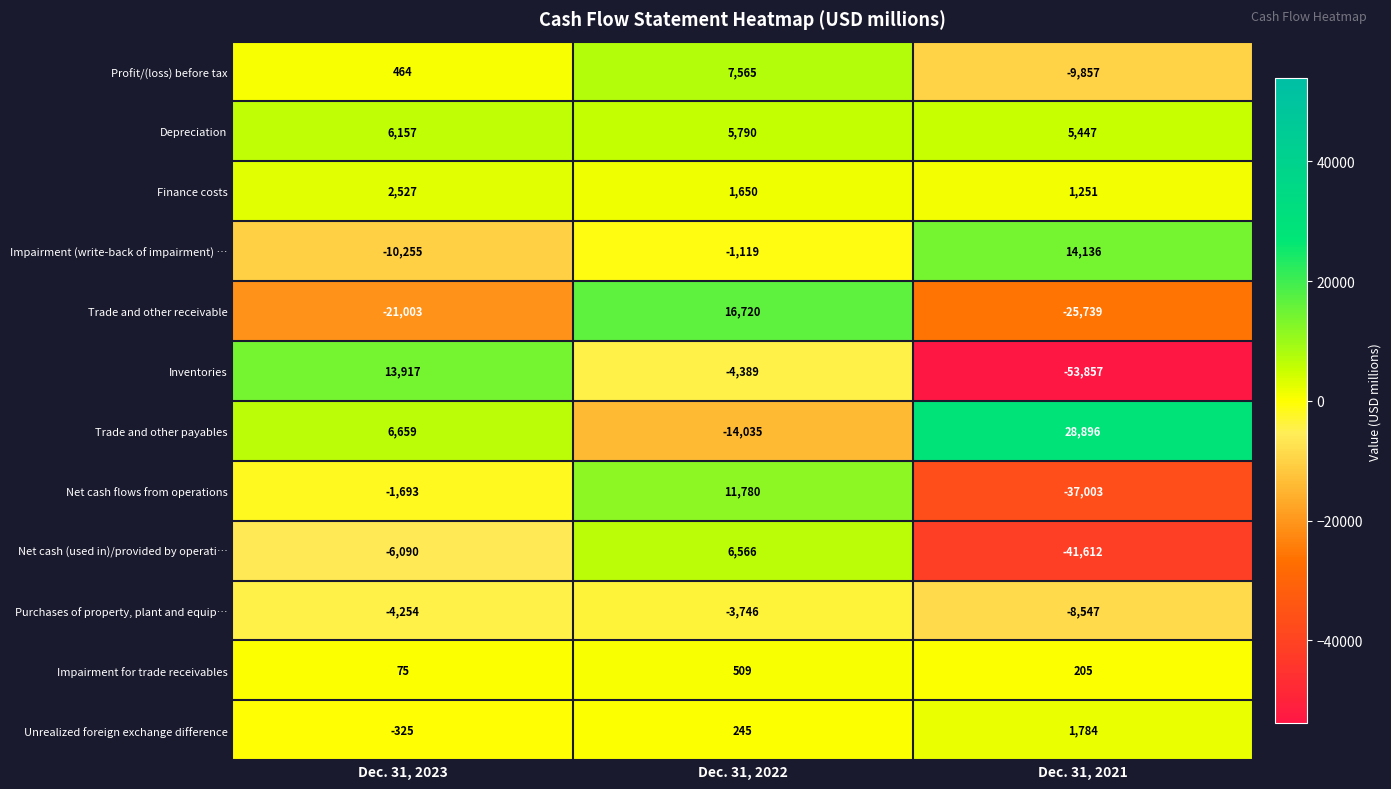

How many values in the Net cash (used in)/provided by operati… series exceed -6090?

1